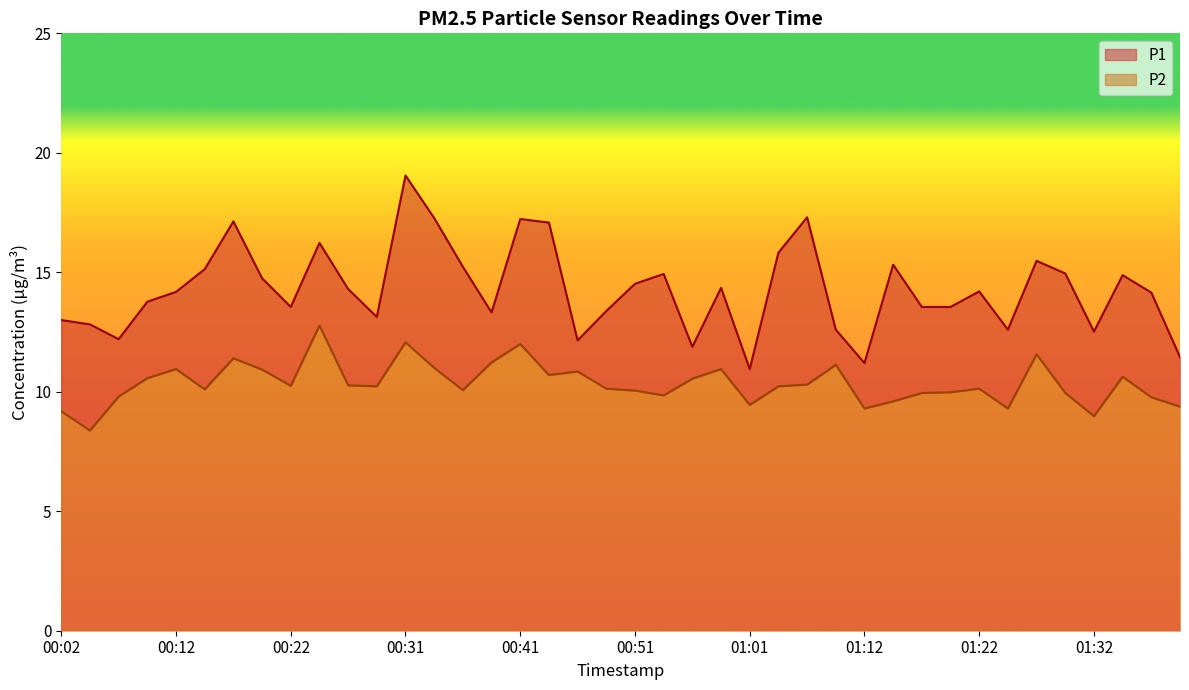

Where is P1 nearest to the value 15?

01:29